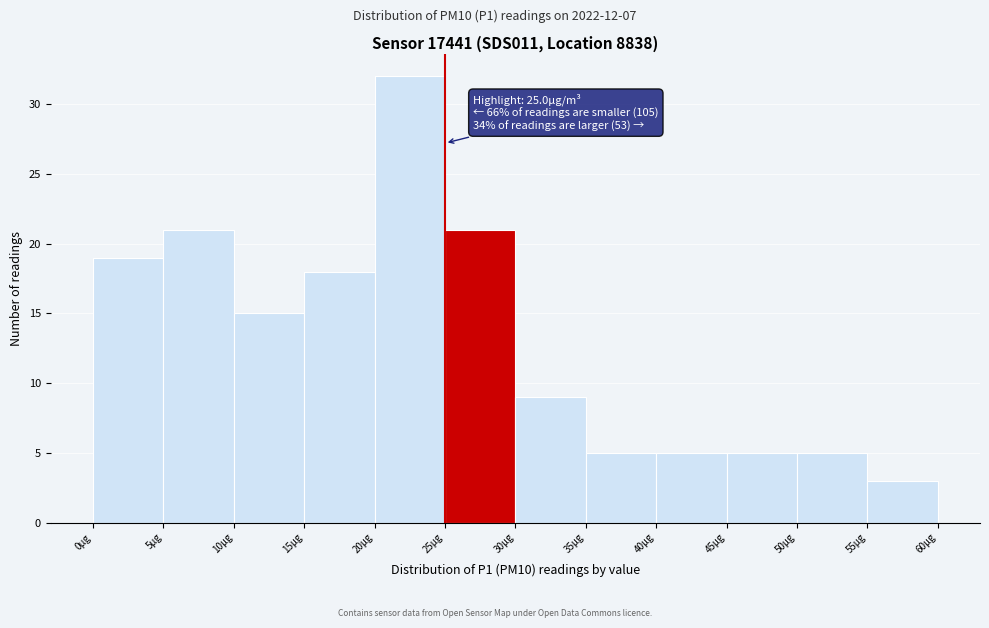

Which range on the x-axis has the tallest bar?

20 to 25